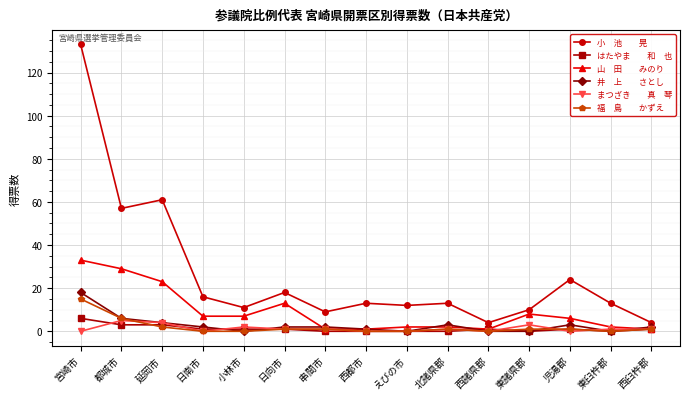

What is the greatest value displayed?

133